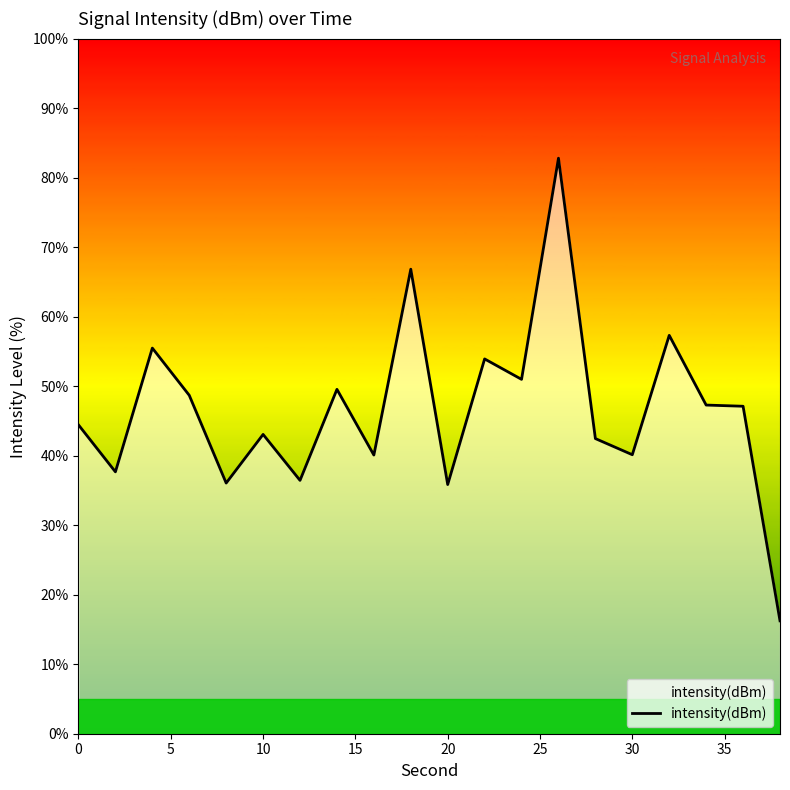

What is the difference between the maximum and minimum values?

66.6